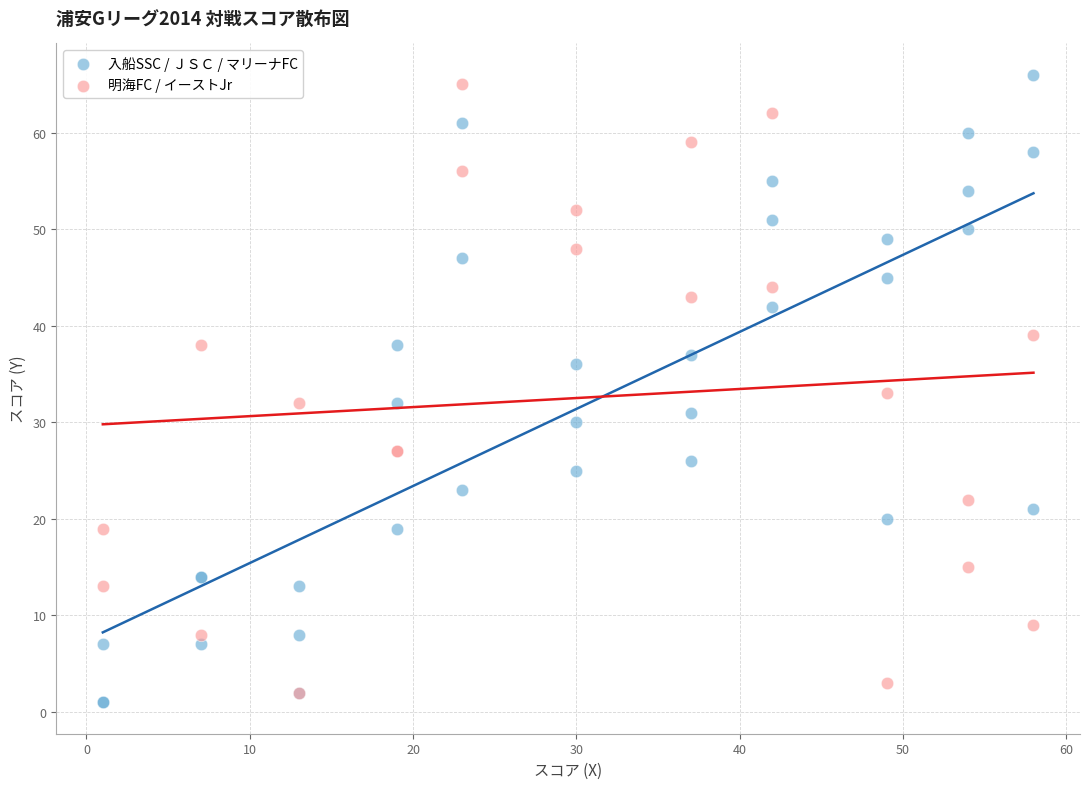

What are all the series names shown in the legend?

入船SSC / ＪＳＣ / マリーナFC, 明海FC / イーストJr